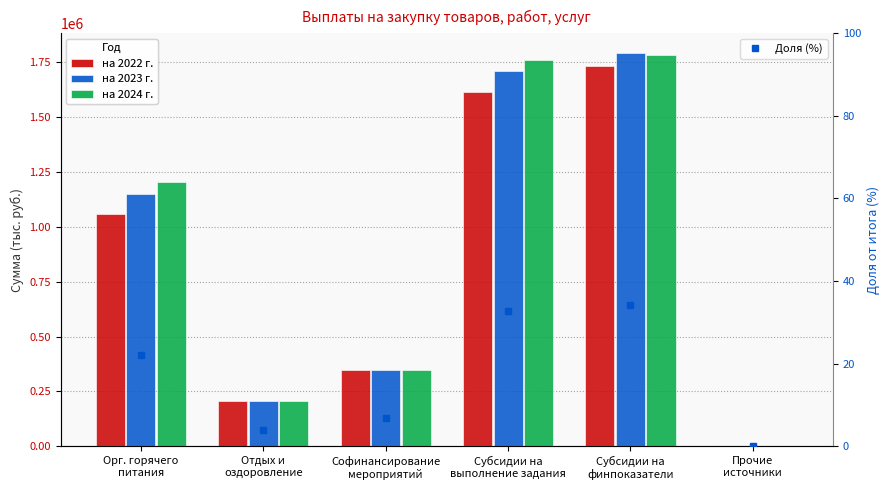

Between Субсидии на
финпоказатели and Отдых и
оздоровление, which is larger?

Субсидии на
финпоказатели